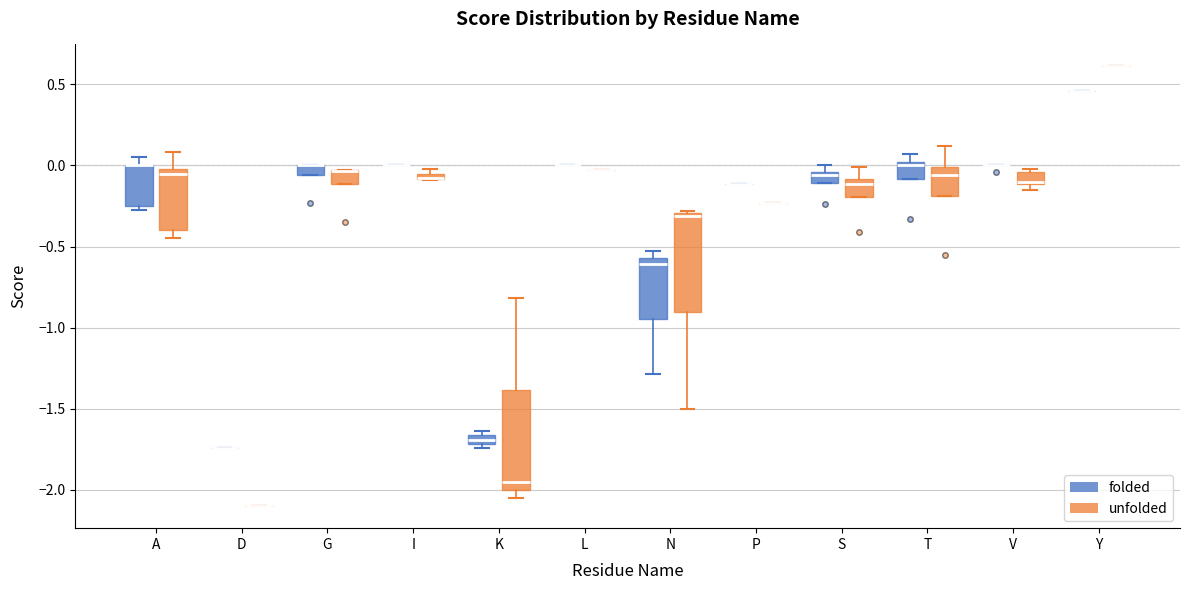

Where is the upper edge of the box for T (folded) on the y-axis? The values are not printed on the chart, so give them approximately, as read against the axis.

0.00